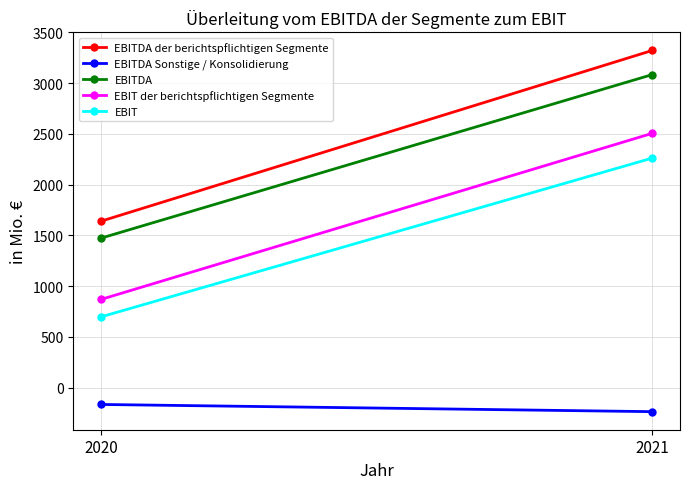

Which has a higher value, 2020 or 2021?

2021